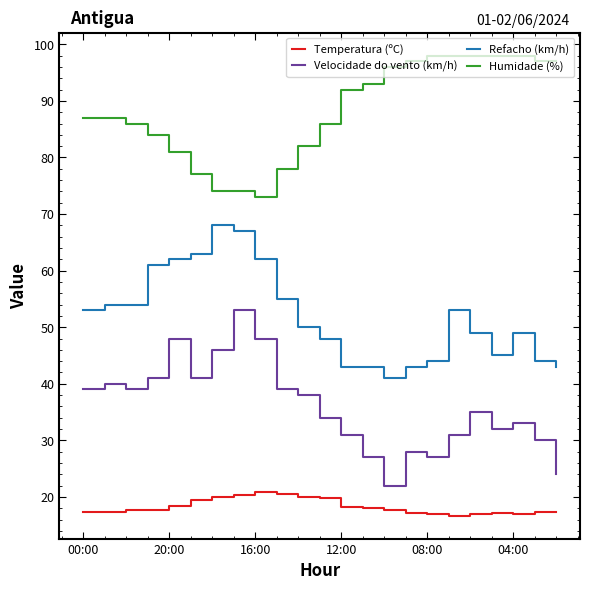

What is the maximum value for Refacho (km/h)?

68.0